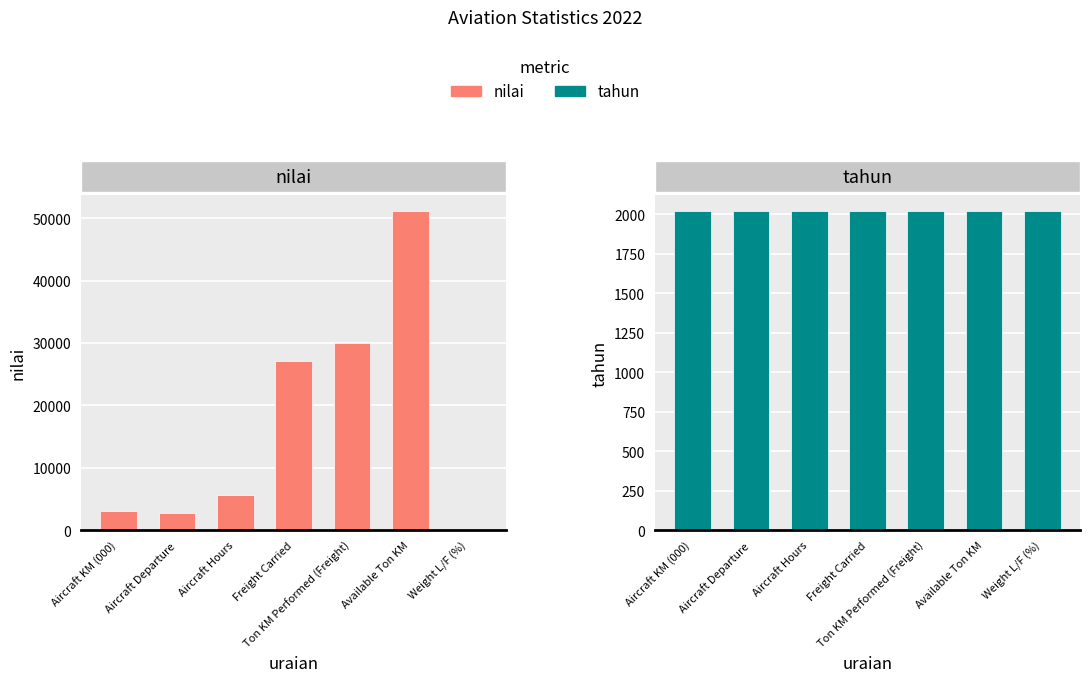

Reading left to right, list all the values displayed in this chart.

nilai: Aircraft KM (000)=2989.0	Aircraft Departure=2703.0	Aircraft Hours=5556.0	Freight Carried=27110.0	Ton KM Performed (Freight)=30014.0	Available Ton KM=51177.0	Weight L/F (%)=58.6
tahun: Aircraft KM (000)=2022.0	Aircraft Departure=2022.0	Aircraft Hours=2022.0	Freight Carried=2022.0	Ton KM Performed (Freight)=2022.0	Available Ton KM=2022.0	Weight L/F (%)=2022.0